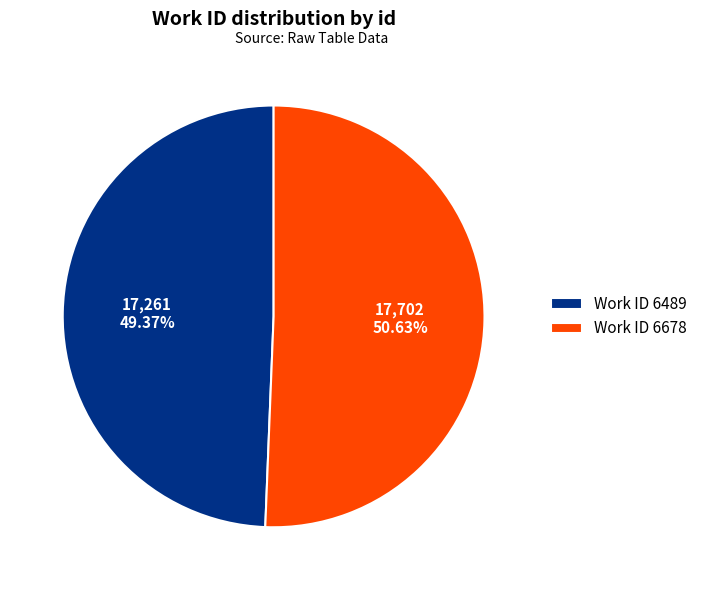

Is the sum of Work ID 6678 and Work ID 6489 greater than half?

Yes